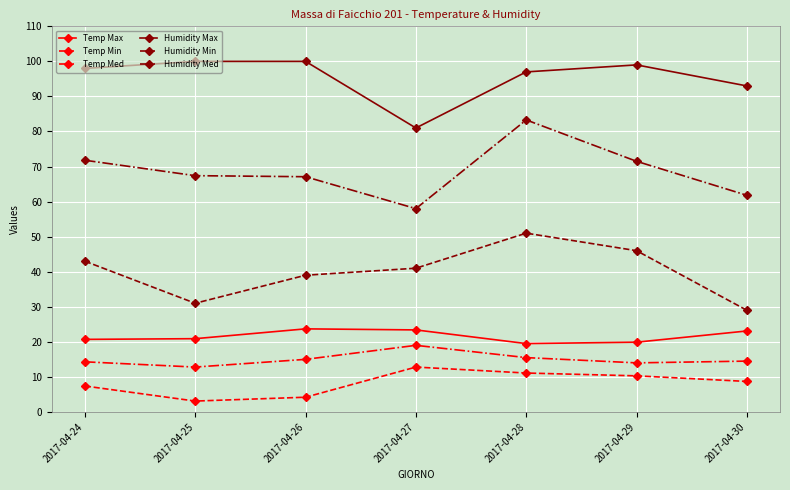

How many values in the Humidity Min series are below 41?

3